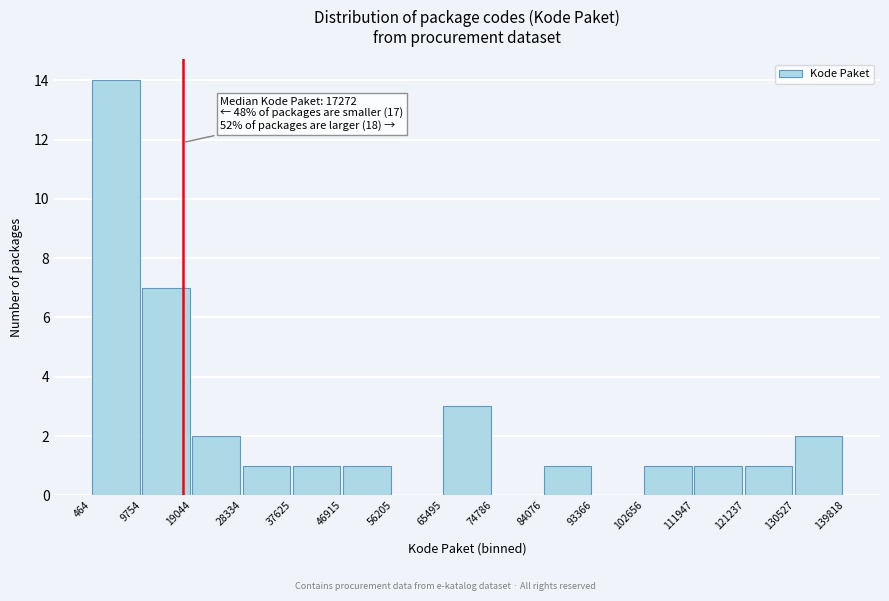

Which range on the x-axis has the tallest bar?

464 to 9754